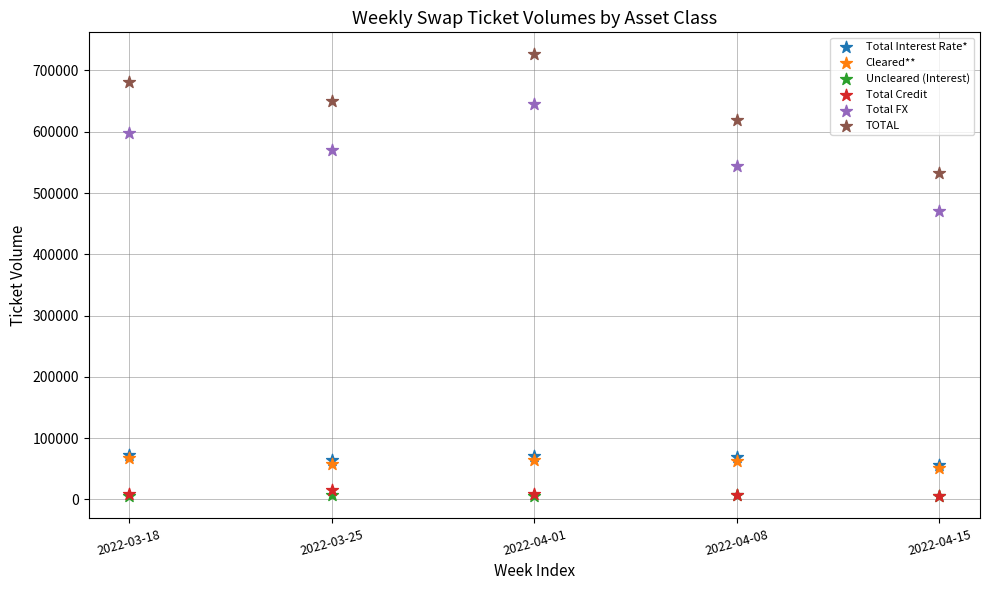

What are all the series names shown in the legend?

Total Interest Rate*, Cleared**, Uncleared (Interest), Total Credit, Total FX, TOTAL